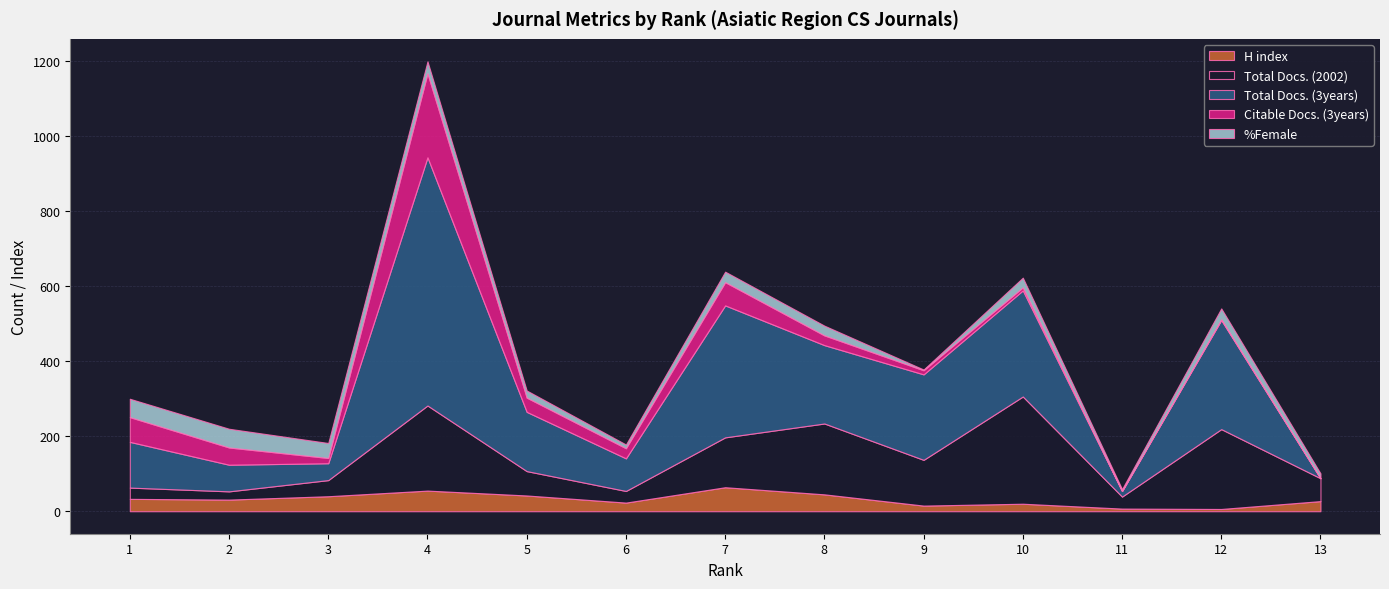

Where is the first local minimum for Citable Docs. (3years)?

3